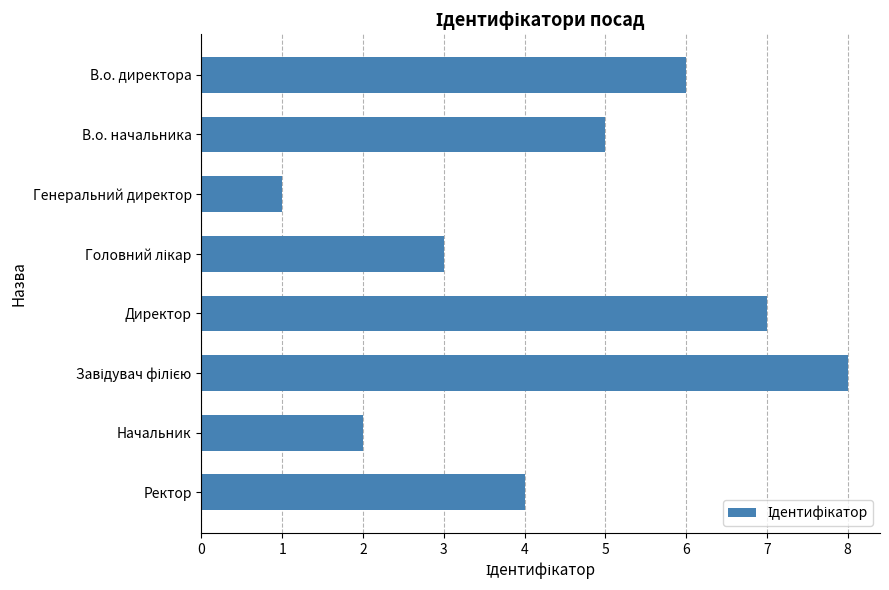

How many values are between 3 and 7?

5